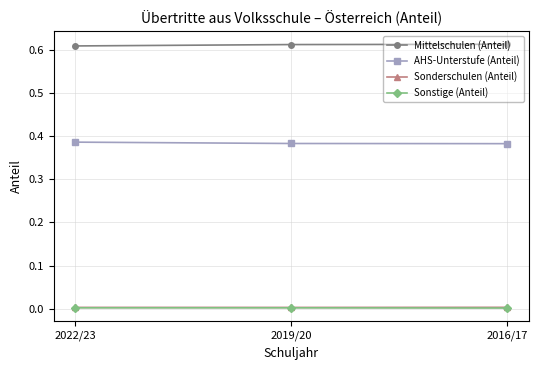

The value of Mittelschulen (Anteil) at 2022/23 is 0.3. True or false?

False